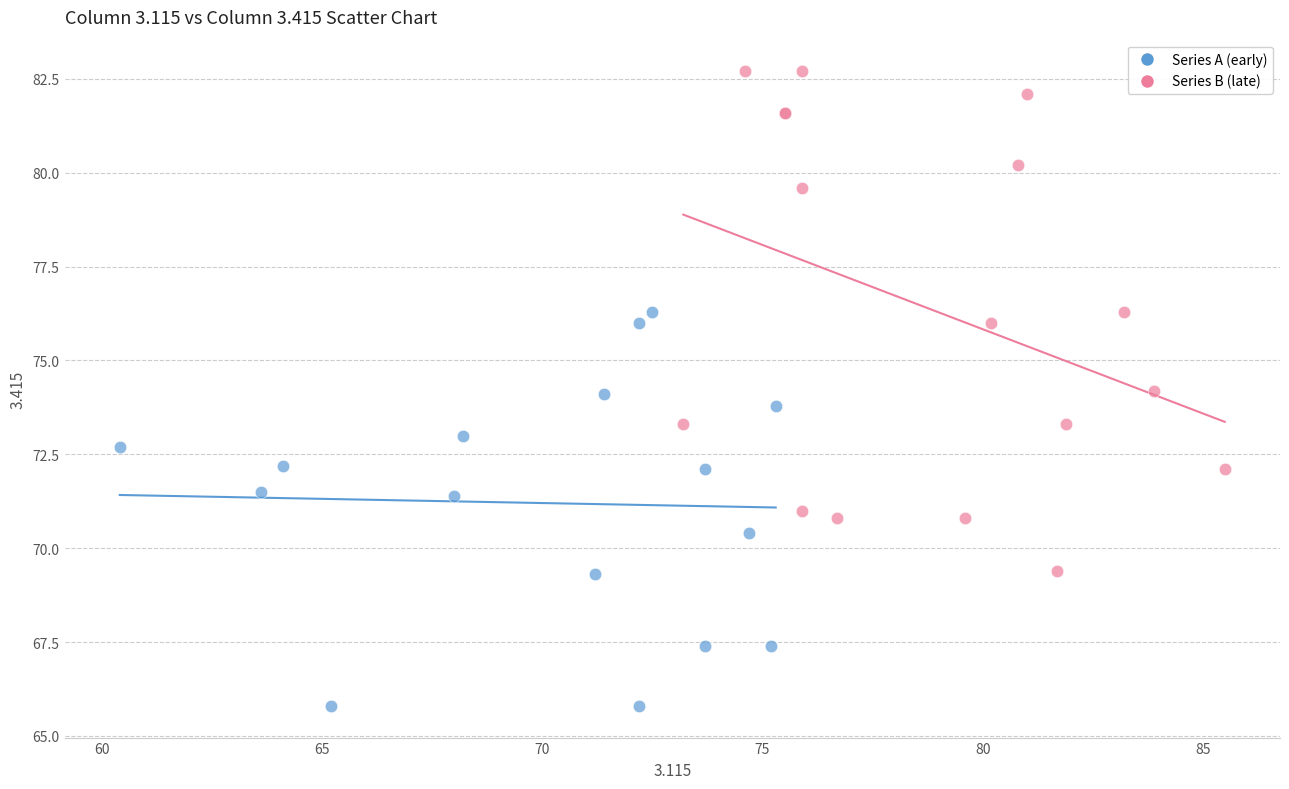

Which series has the widest spread of Y values?

Series B (late)